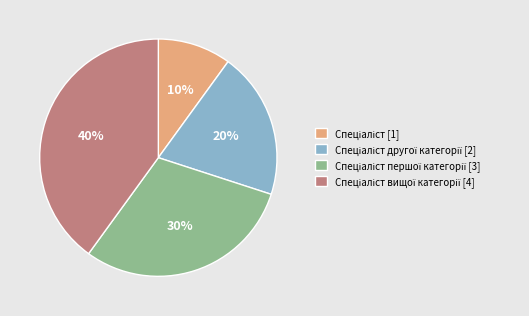

Is there any slice that represents more than half of the pie?

No